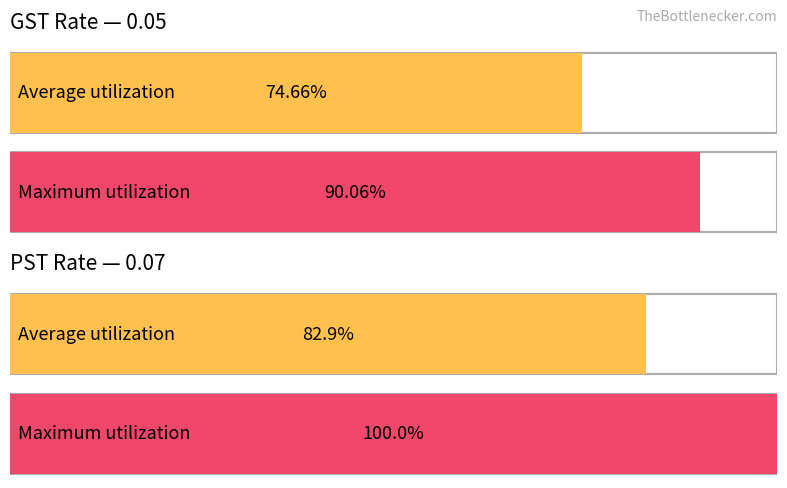

At which label is Average utilization closest to 0?

GST Rate